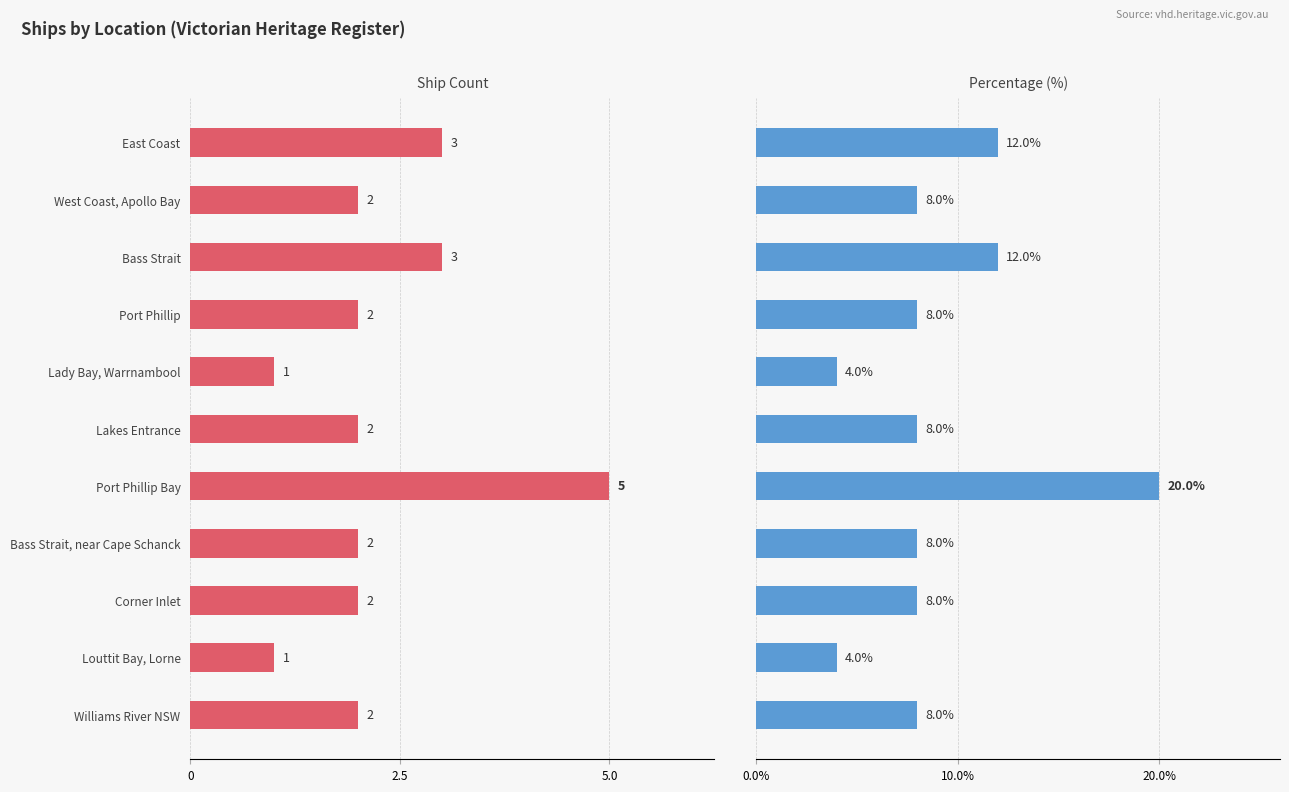

Rank the series by their average value, from highest to lowest.

Percentage, Count